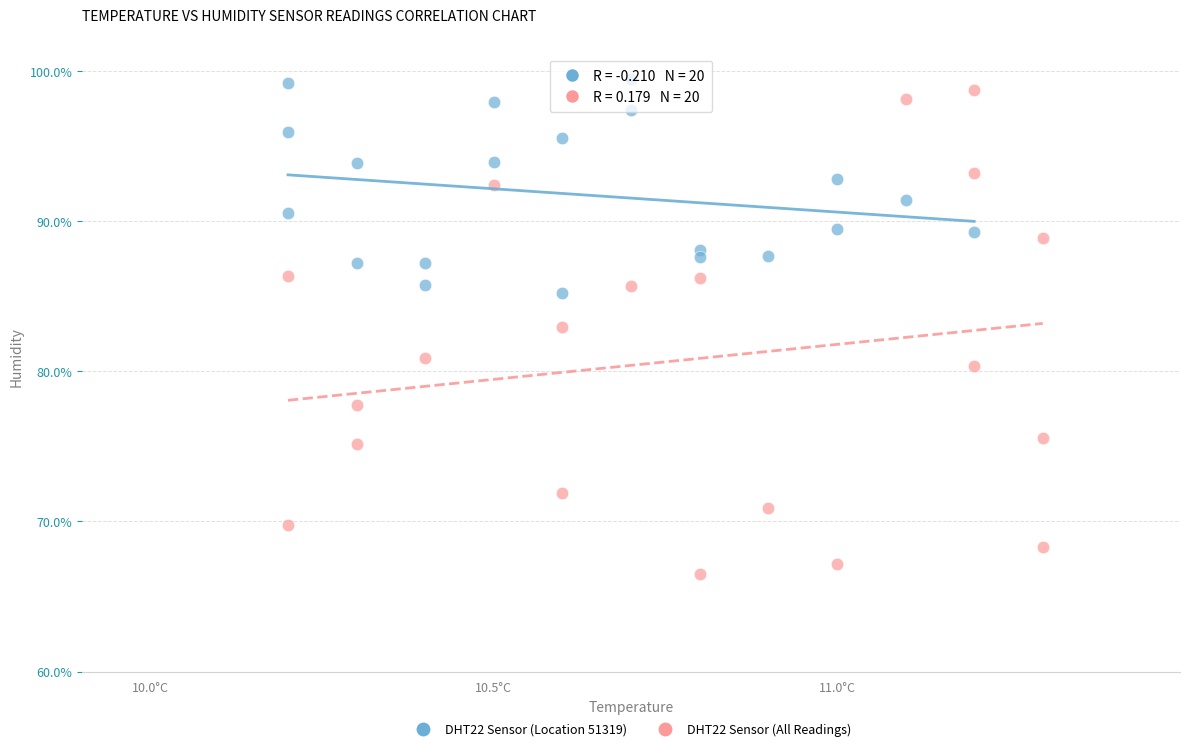

Which series contains the lowest Y value?

DHT22 Sensor (All Readings)